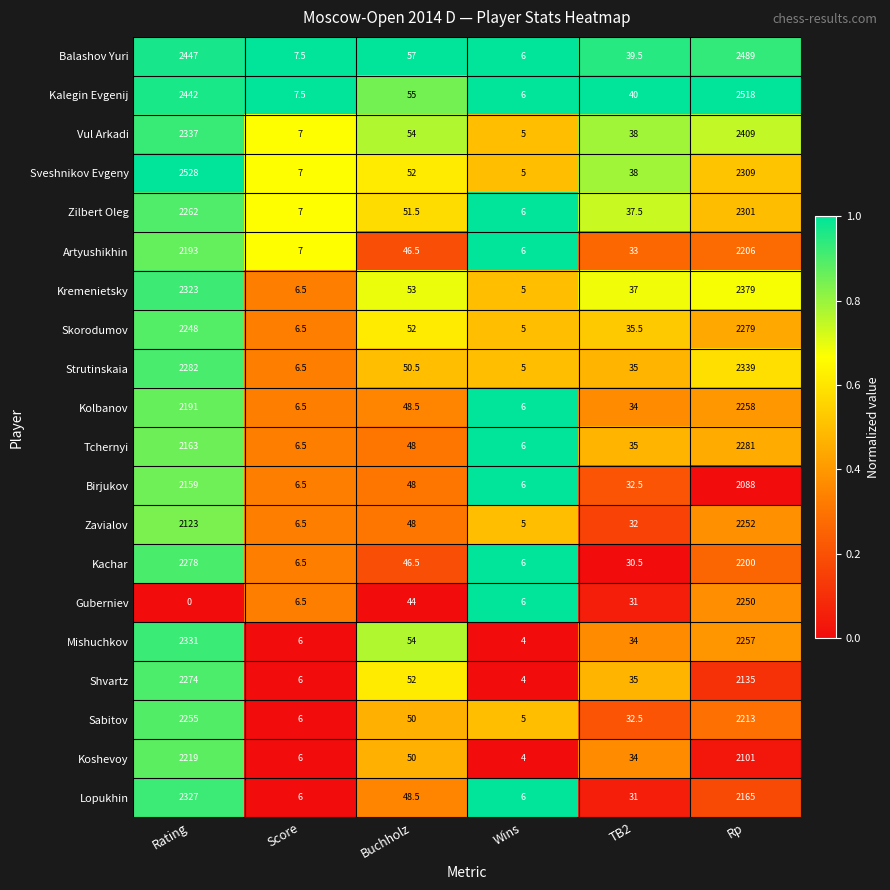

True or false: Sveshnikov Evgeny has a value of 8.9 at Wins.

False